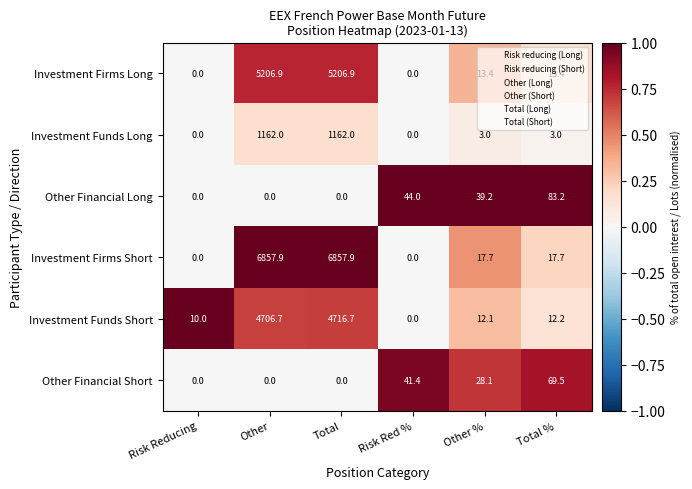

The Investment Funds Long series shows 1620.0 at Other. True or false?

False